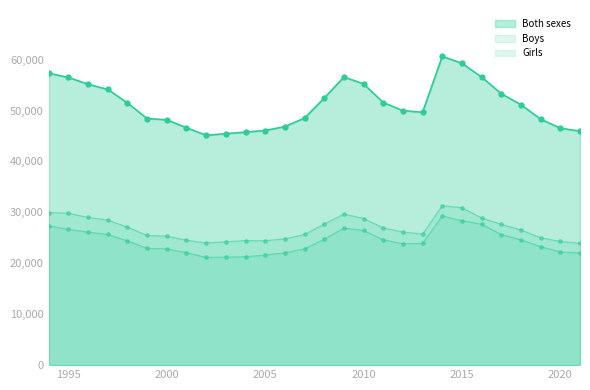

The Both sexes series shows 89089 at 1996. True or false?

False